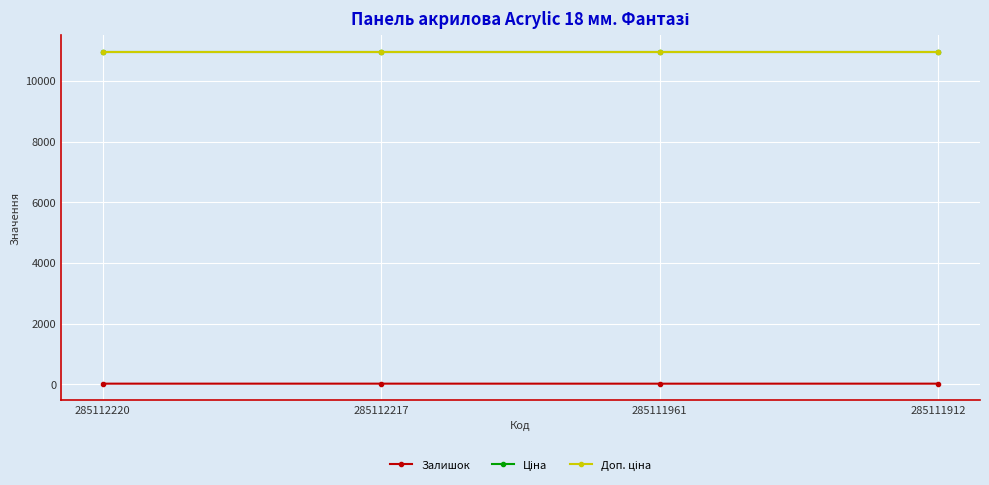

At which label is Залишок closest to 17?

285111961